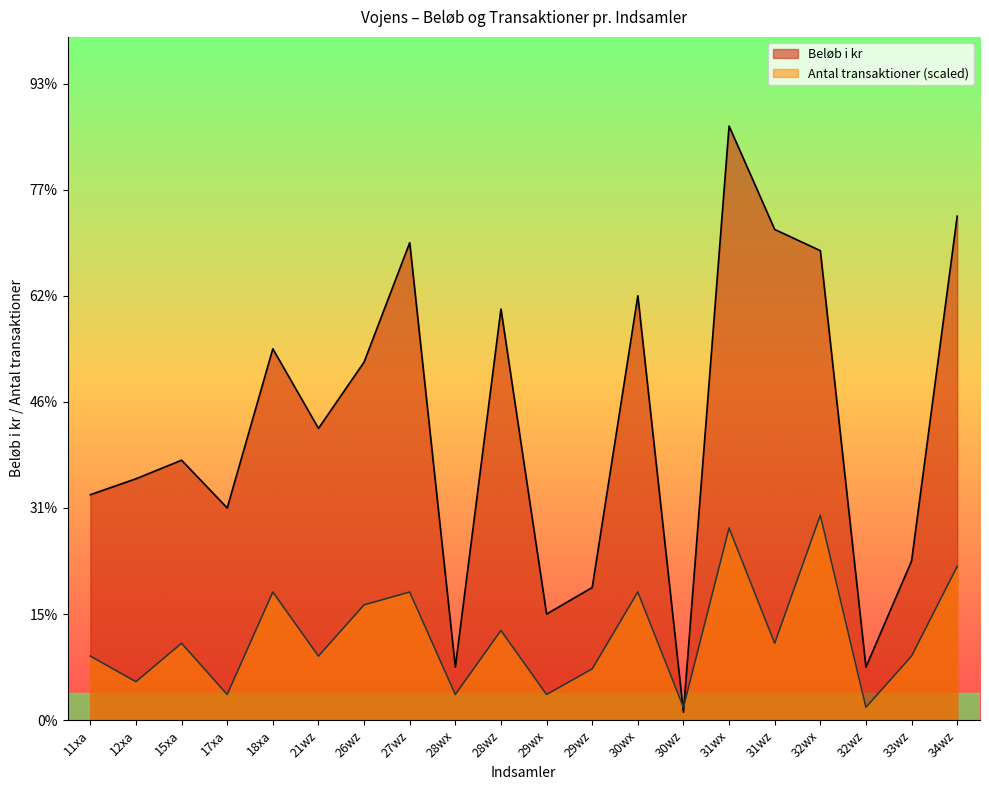

How many intersections are there between Antal transaktioner and Beløb i kr?

2